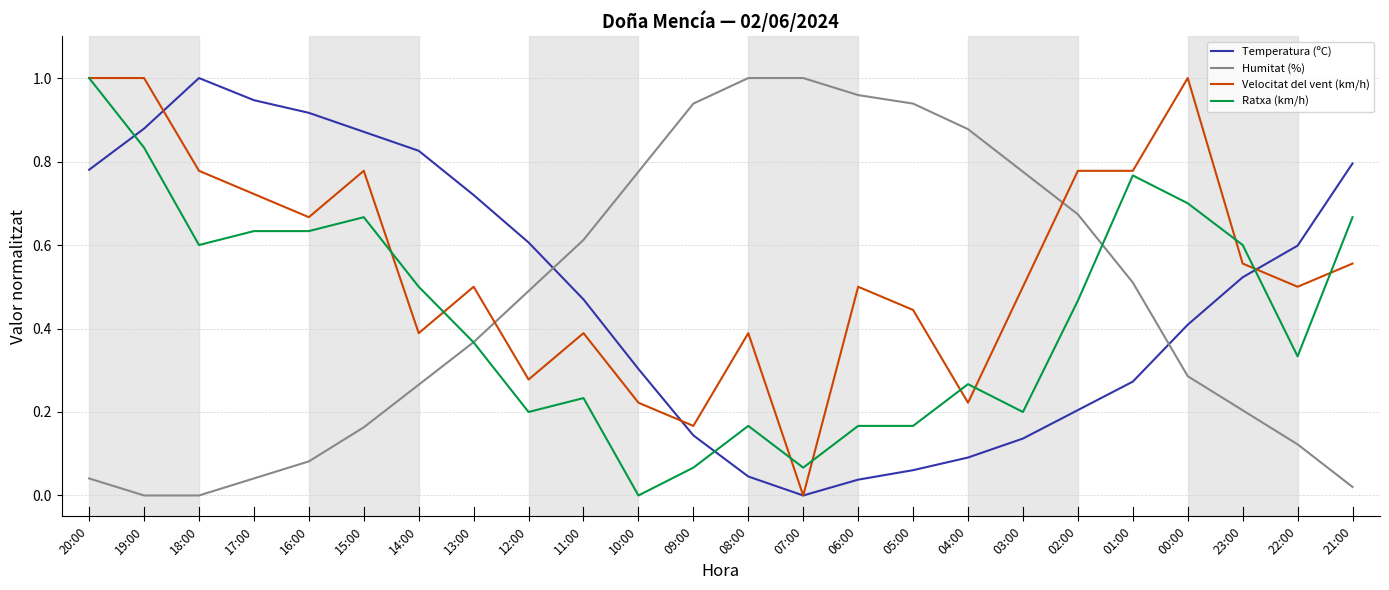

How many distinct data groups are displayed?

4